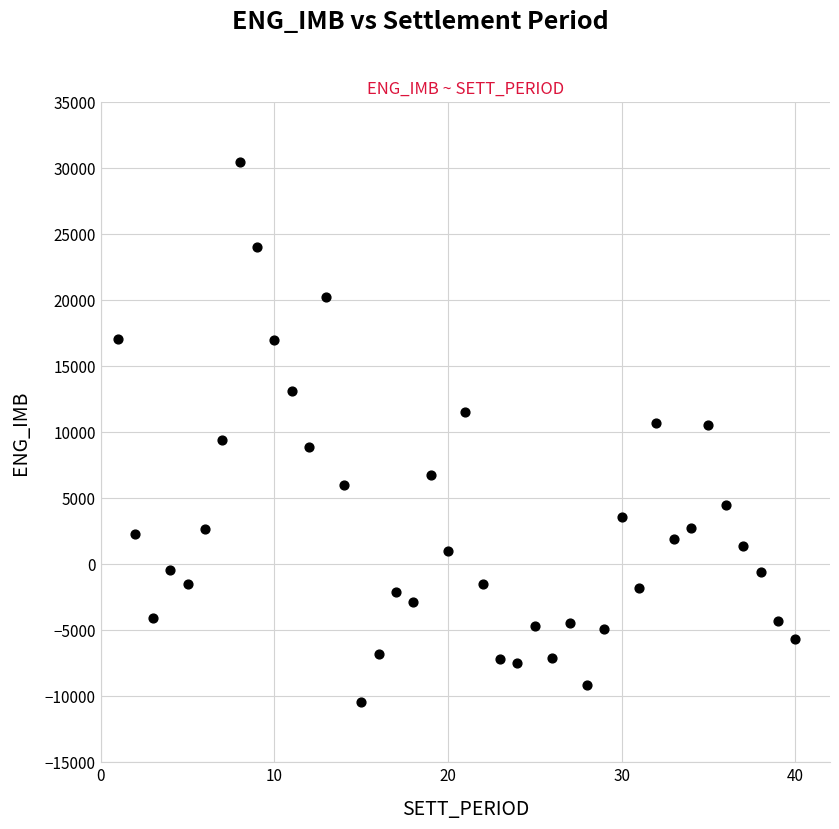

What is the range of Y values (max minus min)?

40908.3